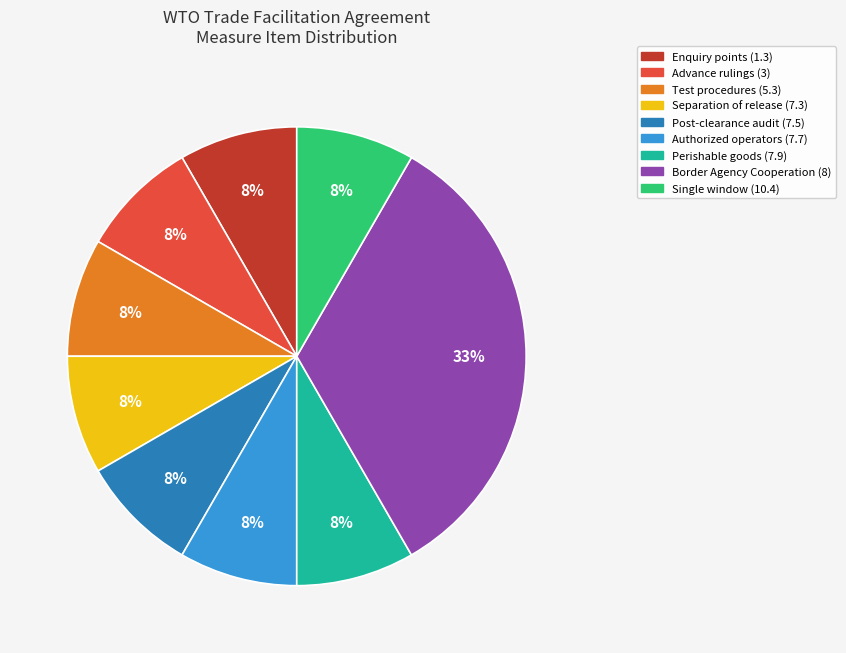

True or false: Enquiry points (1.3) accounts for 1% of the total.

False